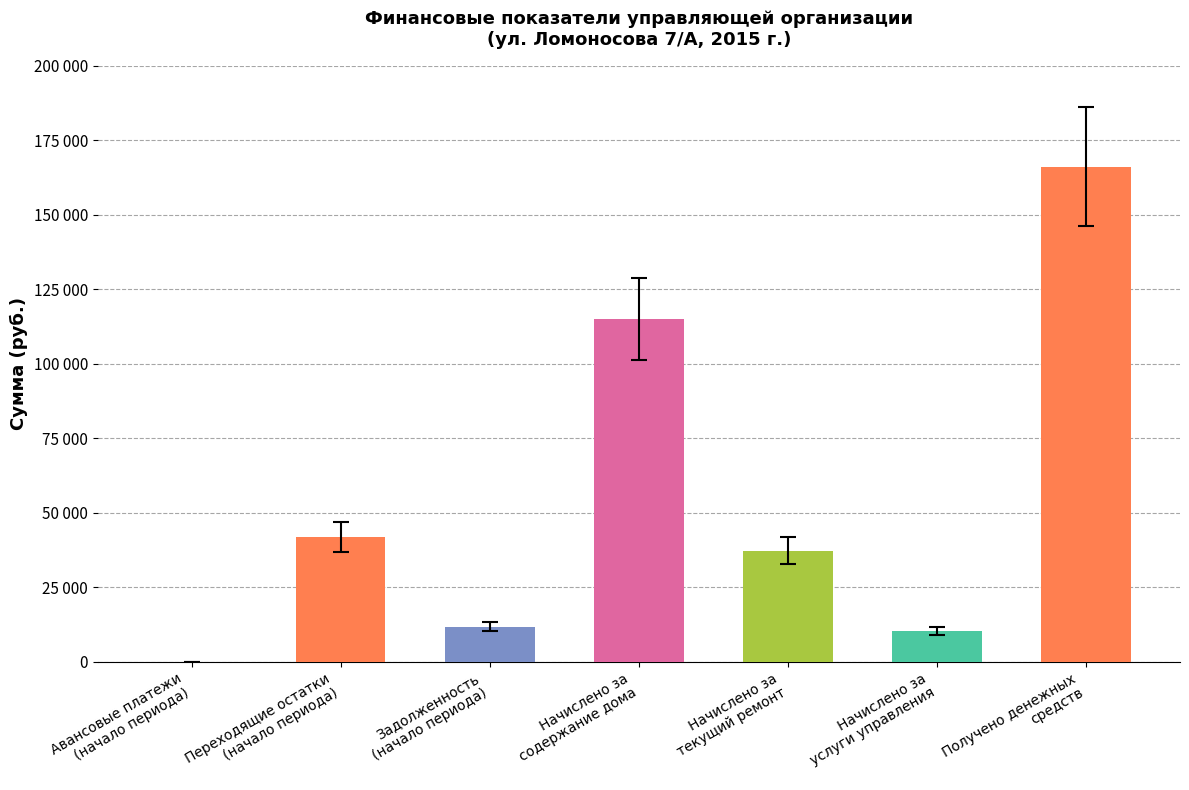

Between Авансовые платежи
(начало периода) and Начислено за
содержание дома, which is larger?

Начислено за
содержание дома